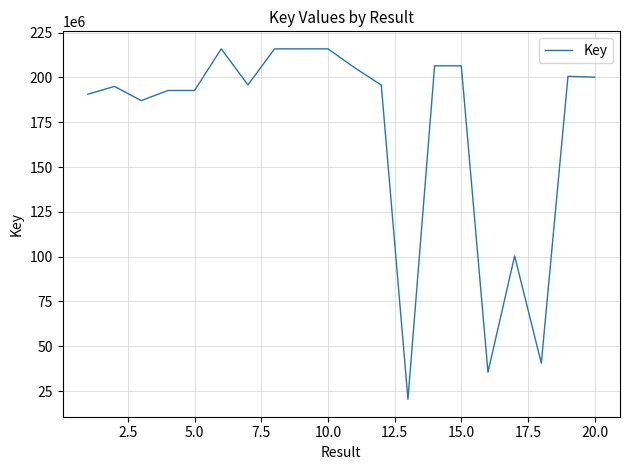

What is the minimum value shown in the chart?

20474226